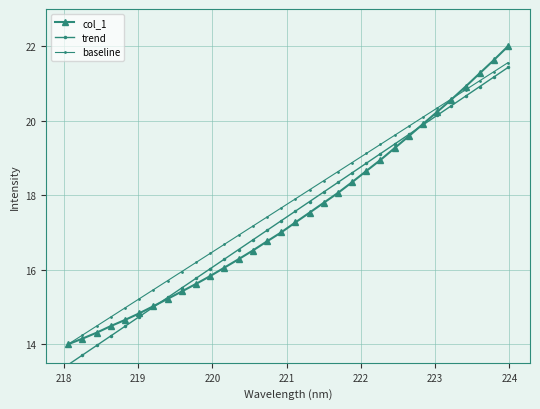

How many data points does each series have?

32